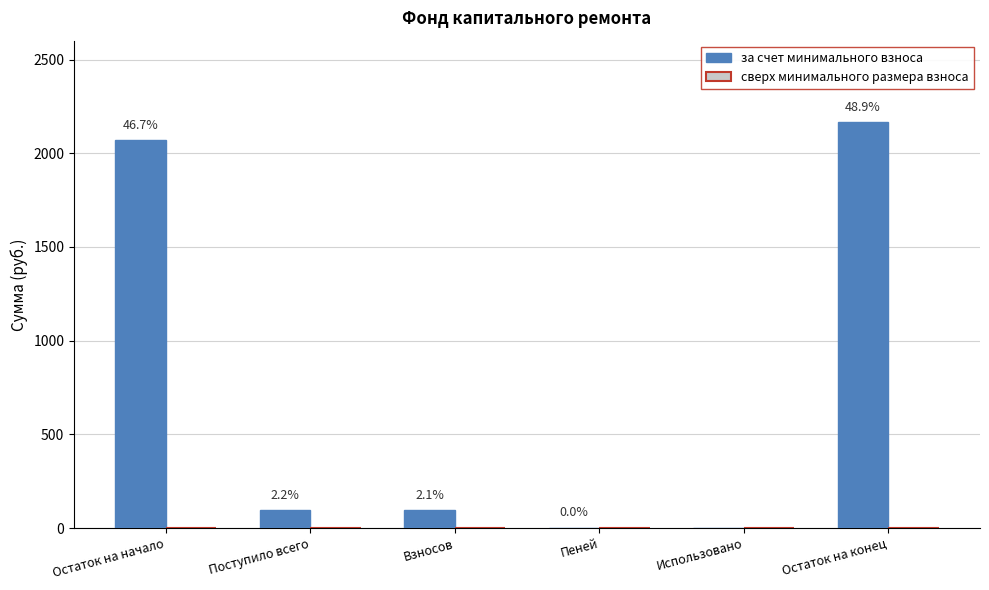

Are the bars horizontal?

No